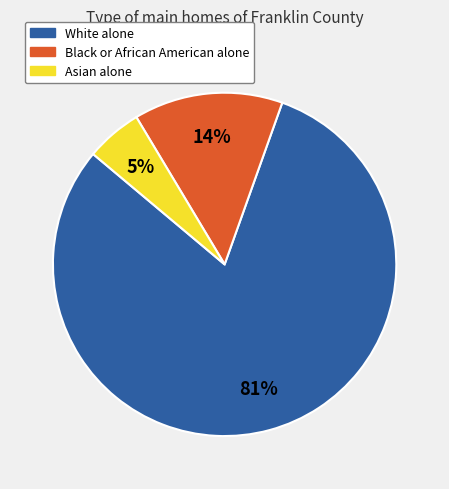

Is it true that White alone is 81% of the pie?

True